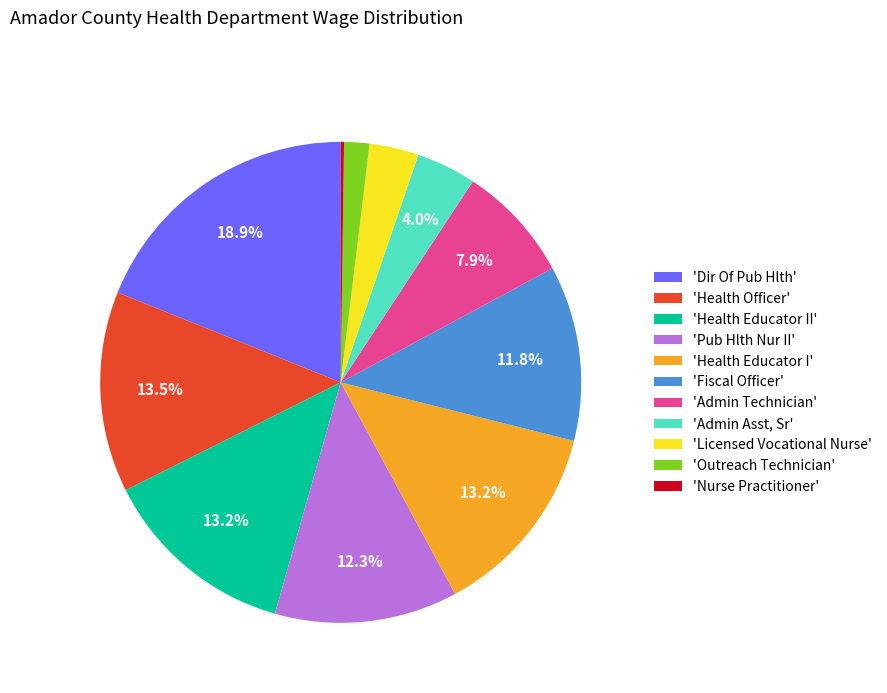

Is there a majority slice in this chart?

No